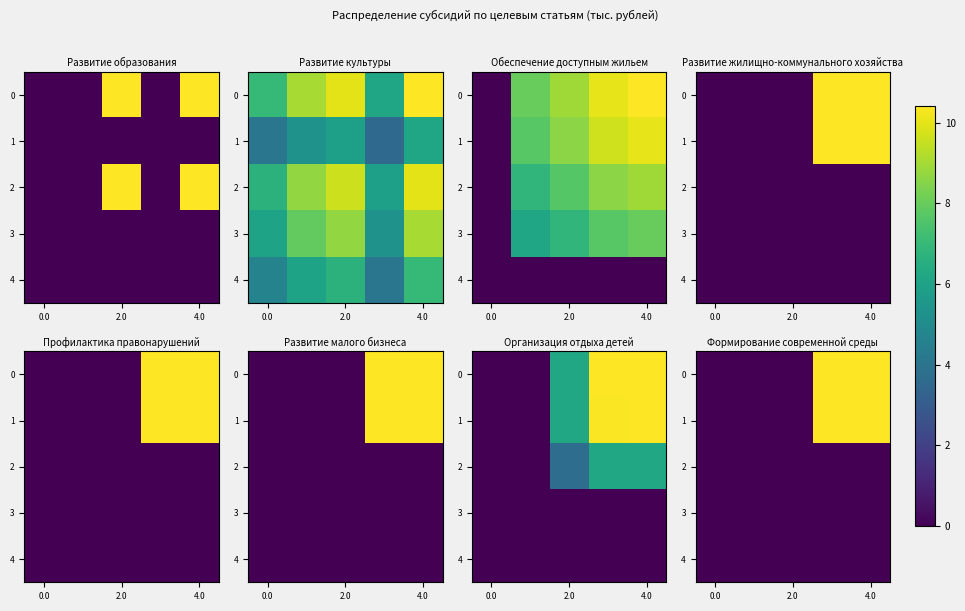

What is the greatest value displayed?

10.4